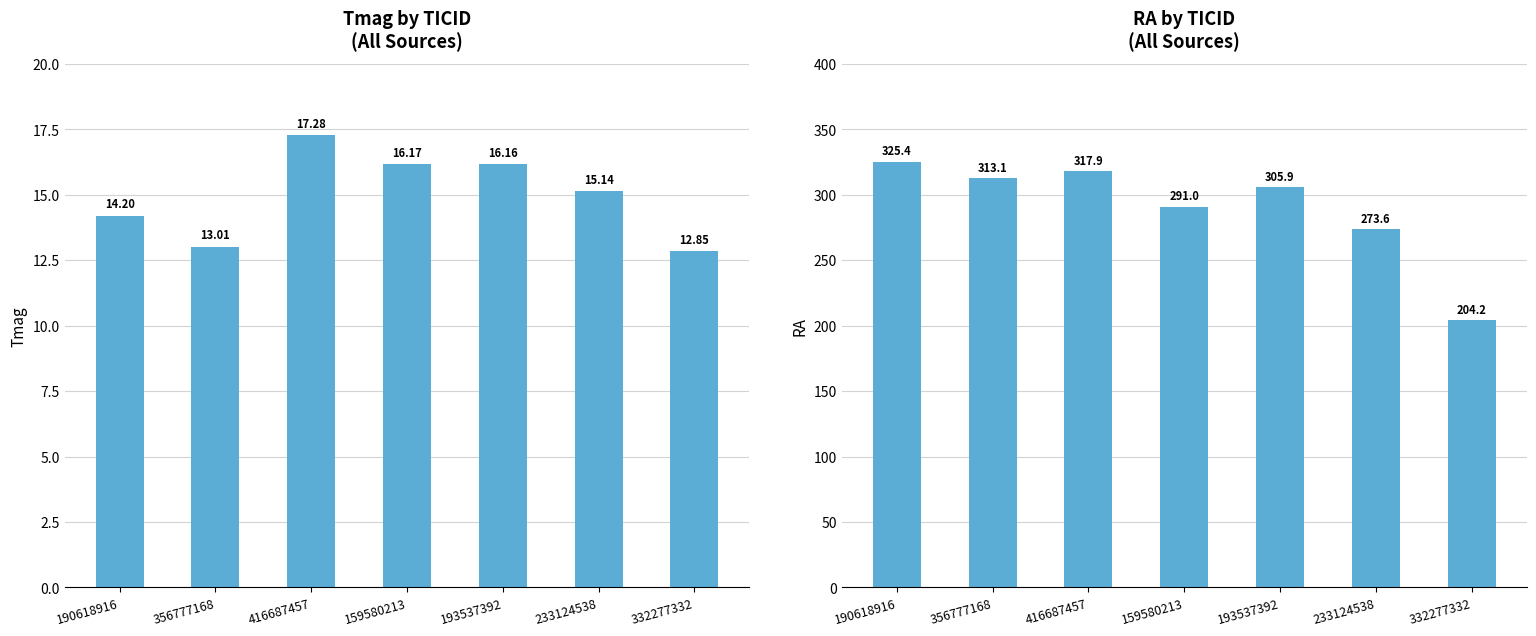

What is the average value of the RA series?

290.2